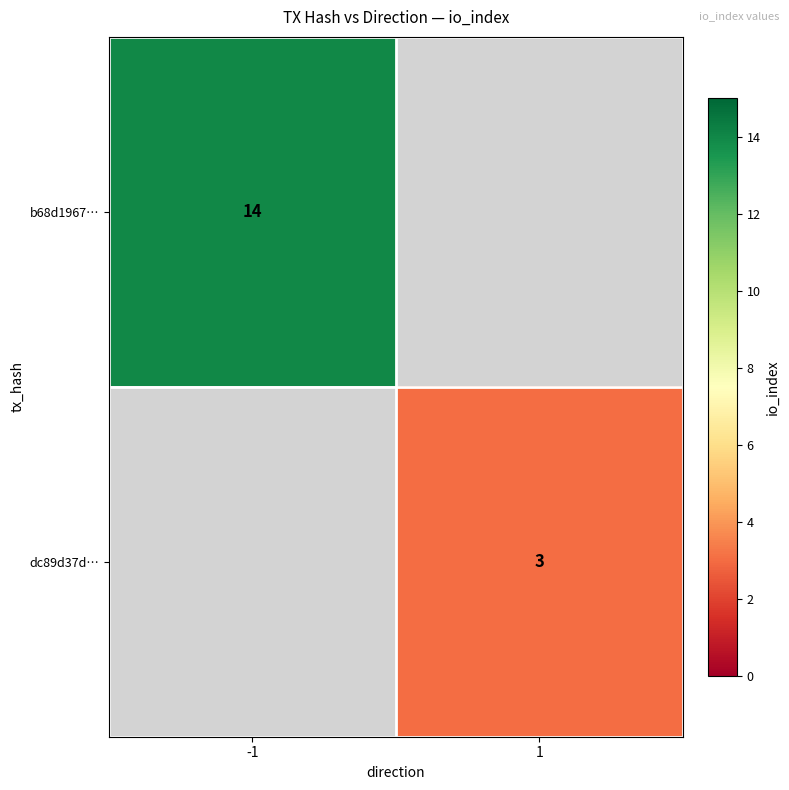

The dc89d37d… series shows 1.7 at 1. True or false?

False